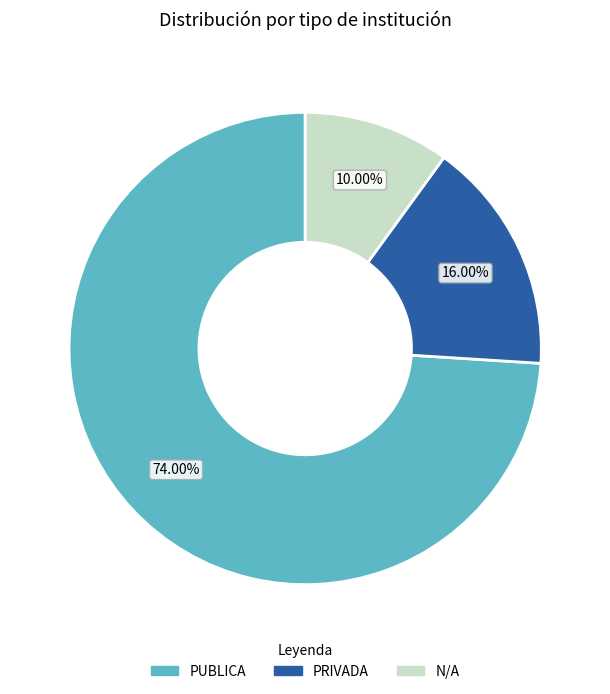

How many segments does this pie chart have?

3